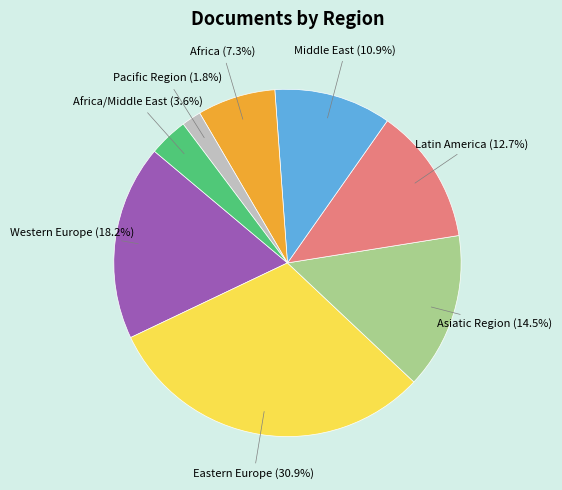

How many slices are in this pie chart?

8